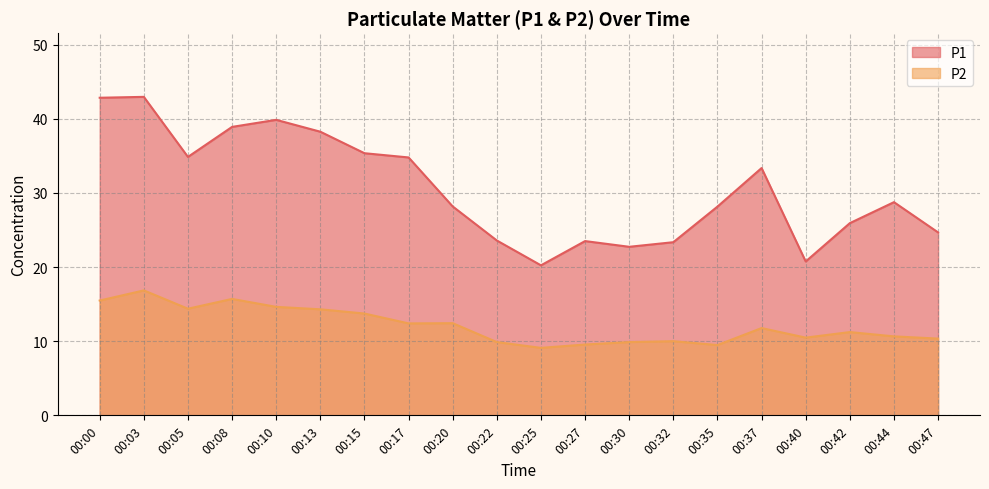

What is the difference between the second highest and minimum values in the P1 series?

22.6